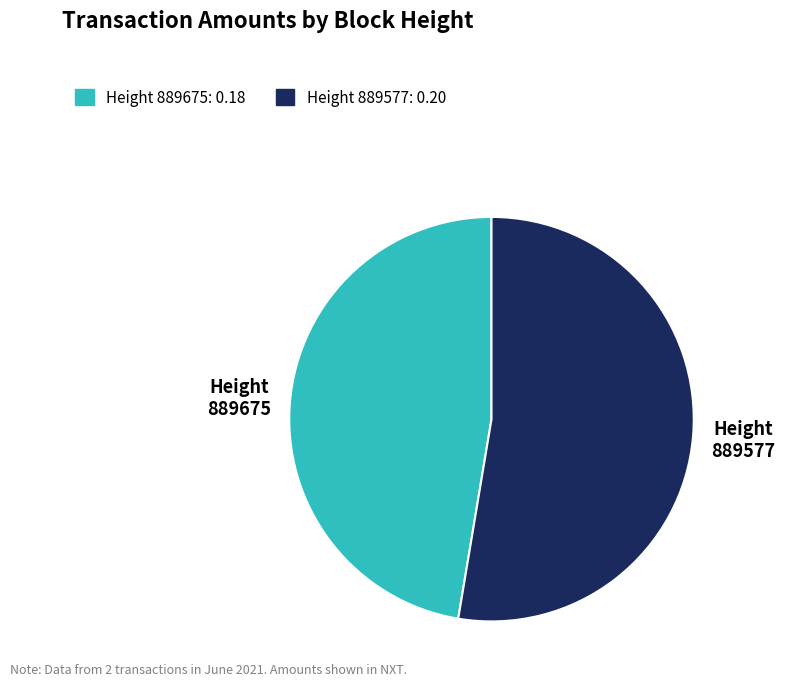

What is the largest slice in the pie chart?

889577